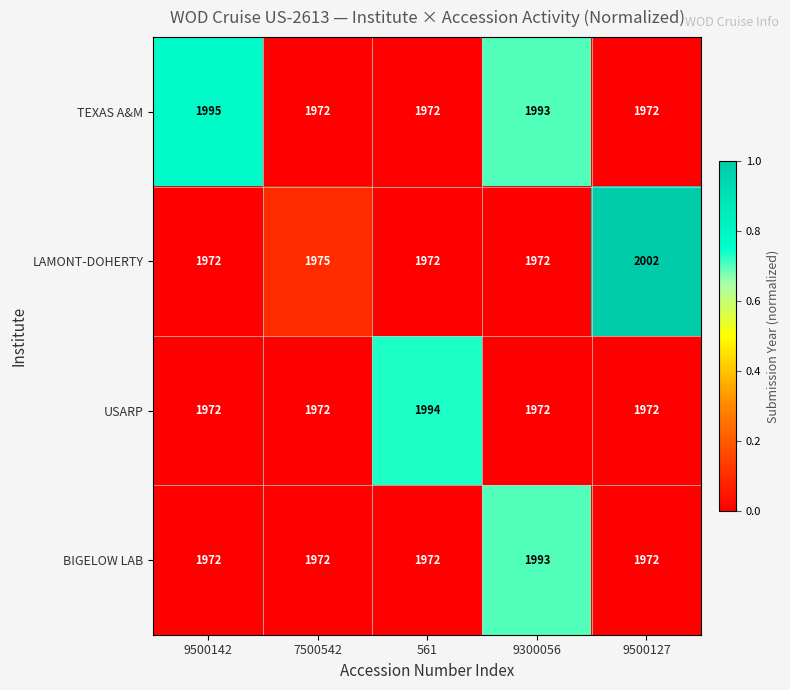

What is the total value across all series at 561?

7910